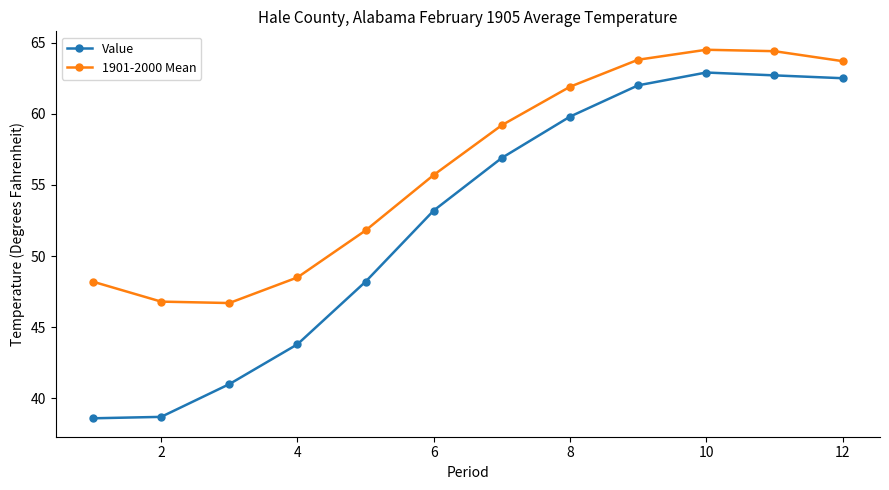

Is this an area chart (filled region under the line)?

No